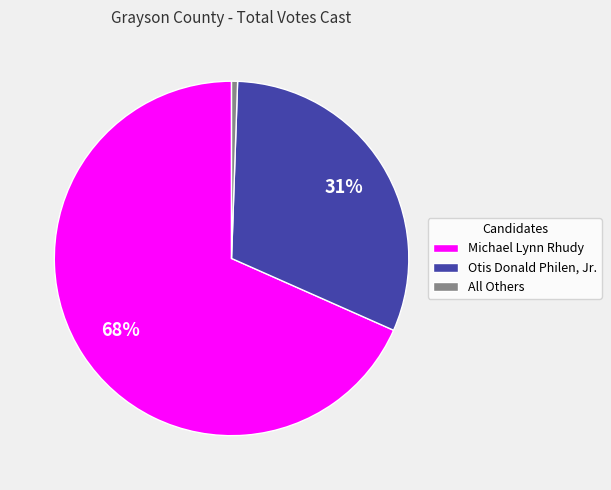

To the nearest percent, what is the difference between the Otis Donald Philen, Jr. and Michael Lynn Rhudy slice percentages?

37%